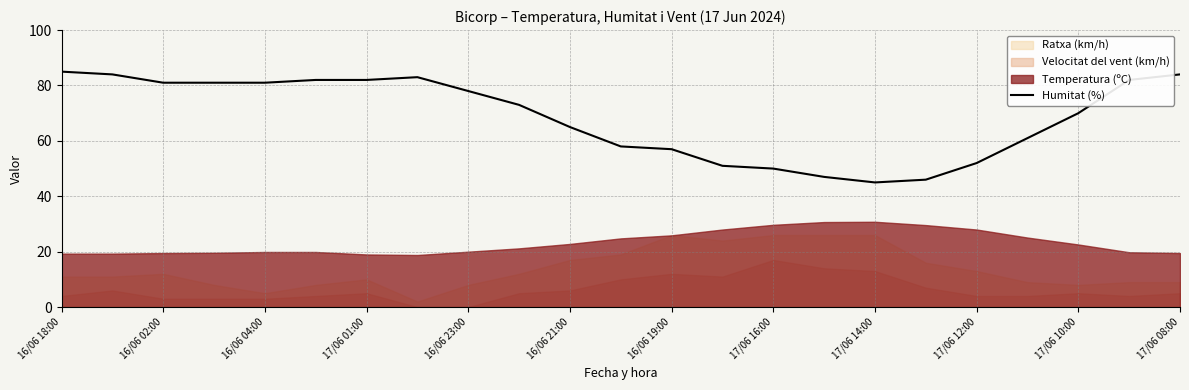

What is the highest value of the Humitat (%) series?

85